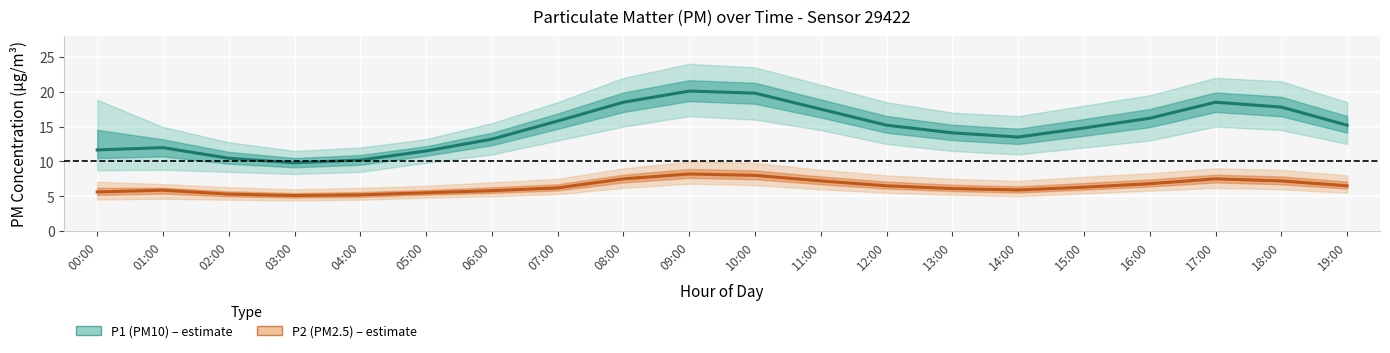

Rank the series at 15:00 from lowest to highest value.

P2 (PM2.5), P1 (PM10)